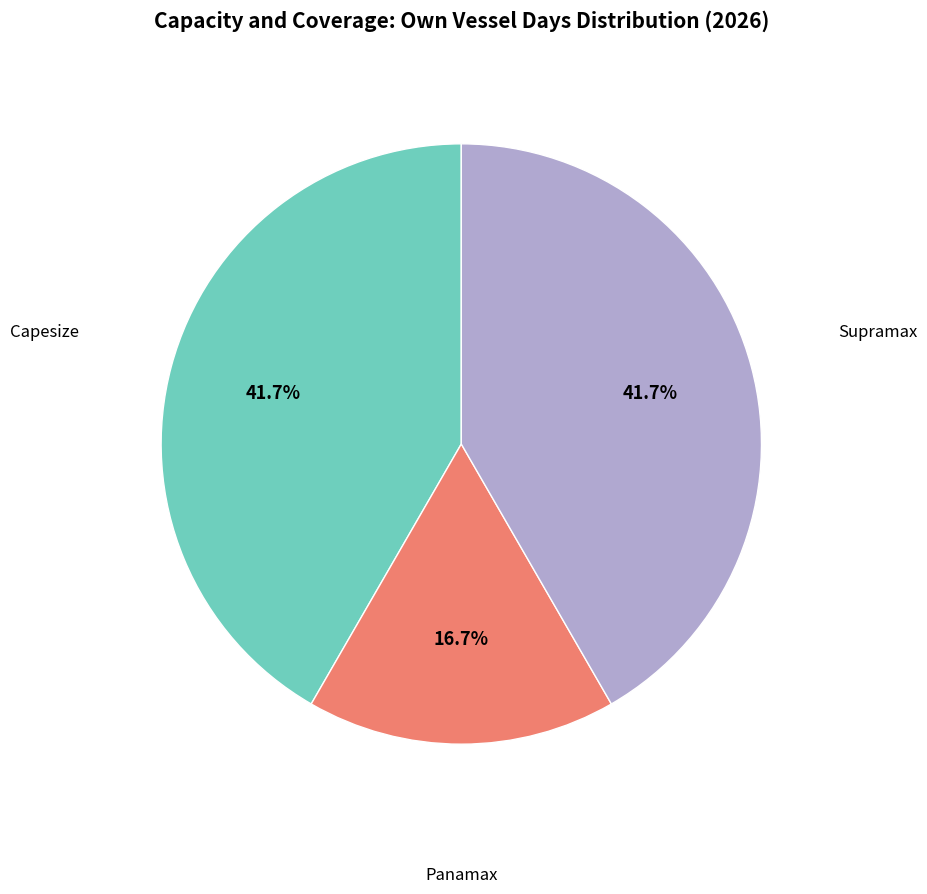

Is there a majority slice in this chart?

No